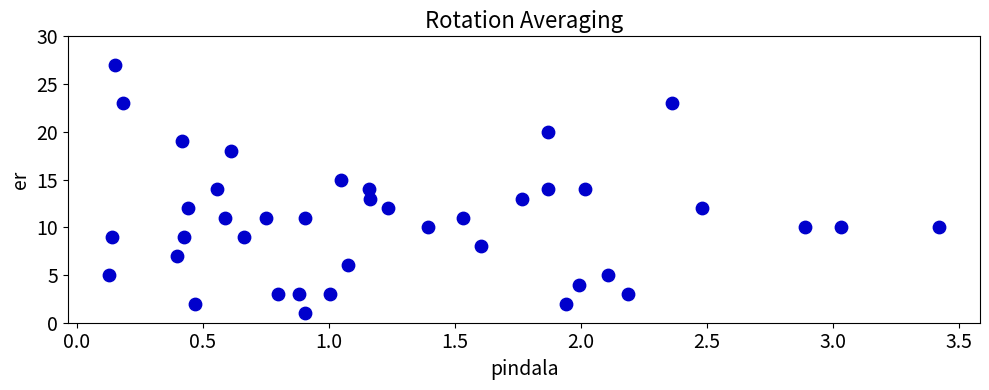

What is the range of Y values (max minus min)?

26